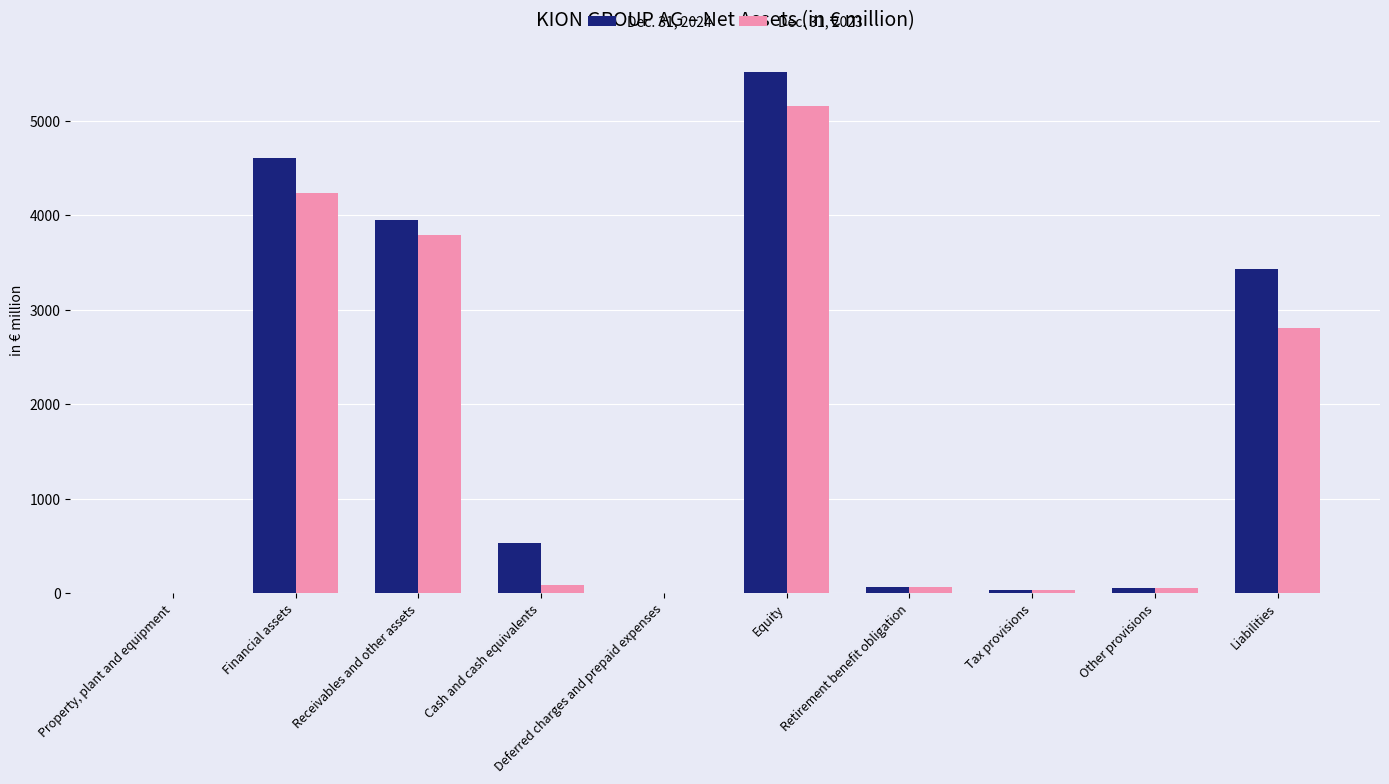

The Dec. 31, 2024 series shows 533.8 at Cash and cash equivalents. True or false?

True